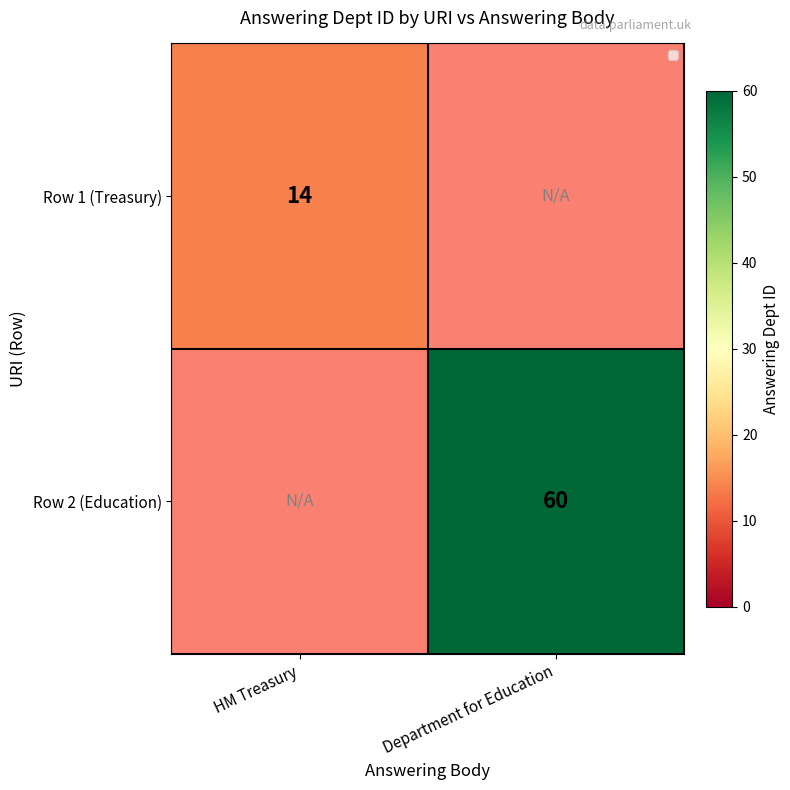

The value of Row 1 (Treasury) at HM Treasury is 3.4. True or false?

False